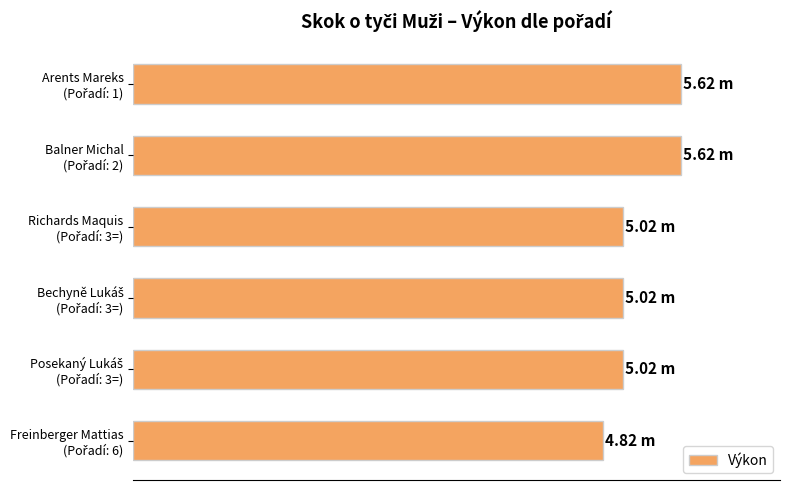

Does the chart contain stacked bars?

No